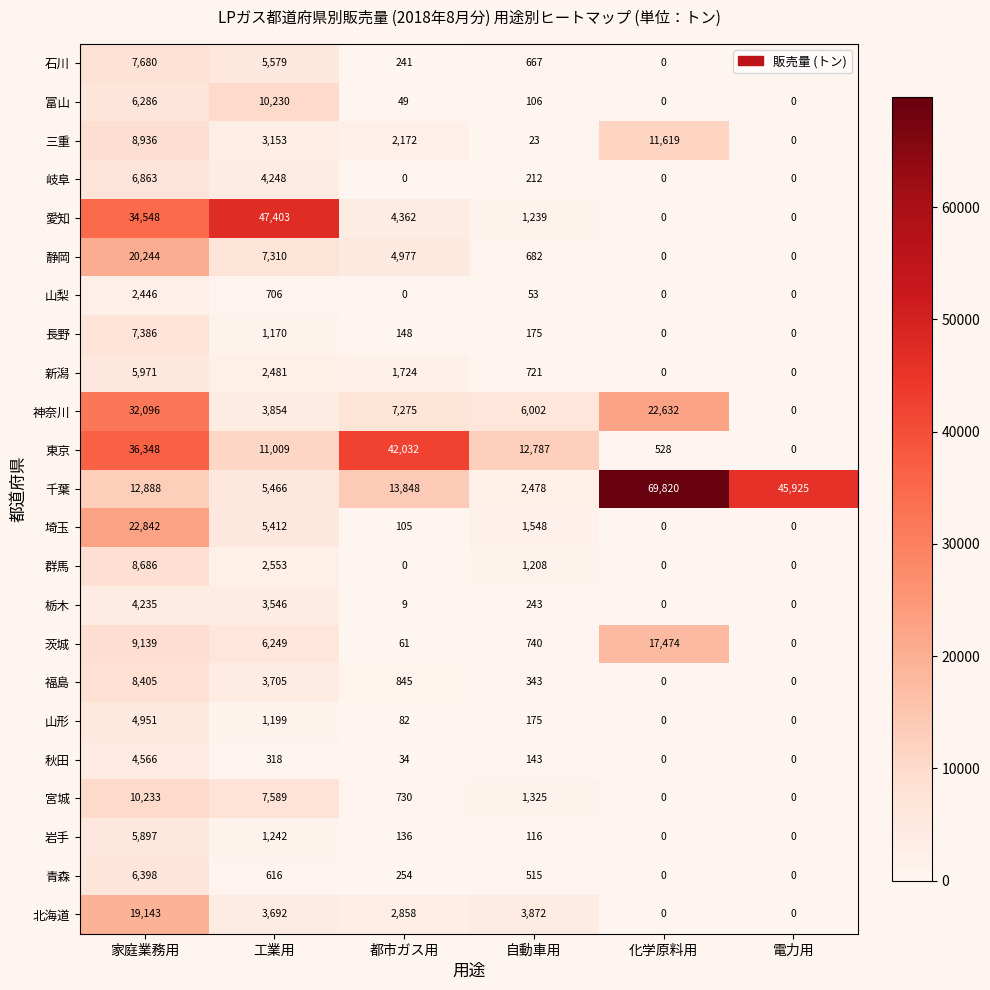

The value of 富山 at 工業用 is 10230. True or false?

True